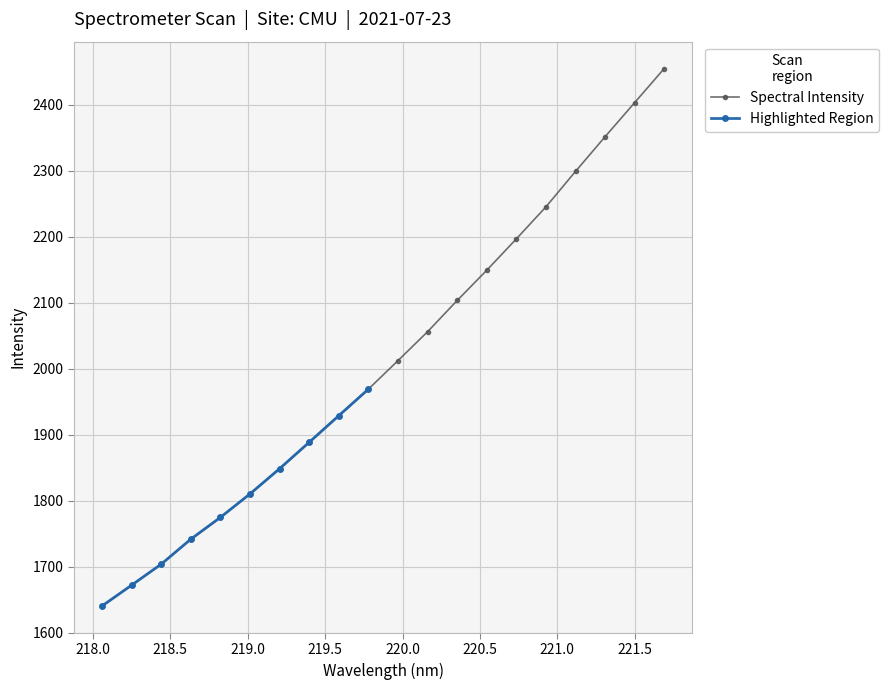

What is the value of the 15th point from the left?

2196.7